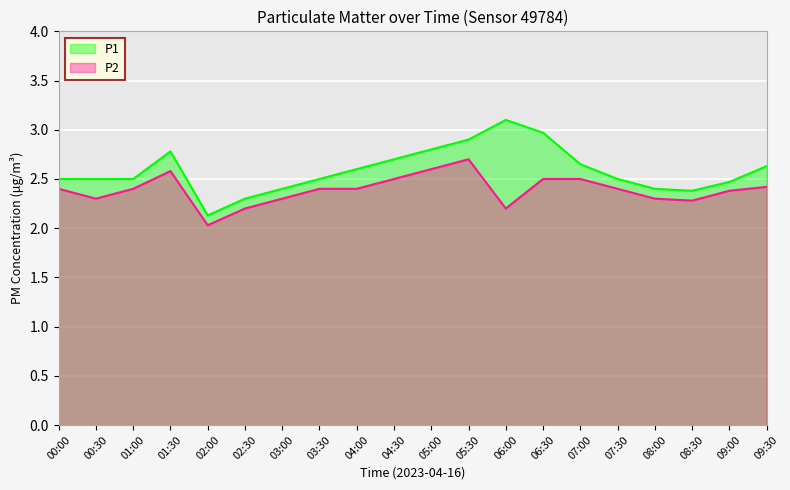

What is the value of the P1 point at the 11th from the left?

2.8